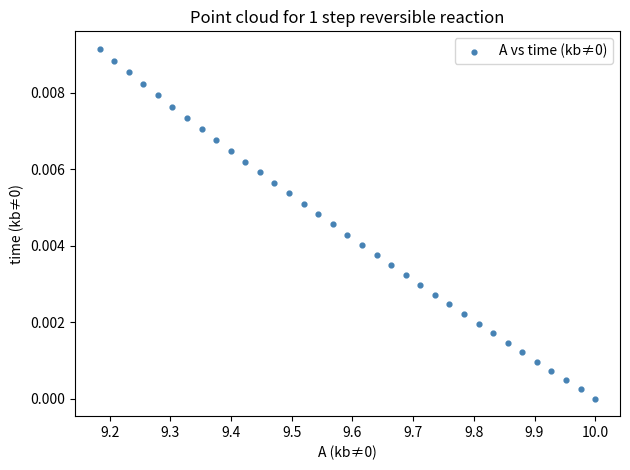

What is the range of X values (max minus min)?

0.8